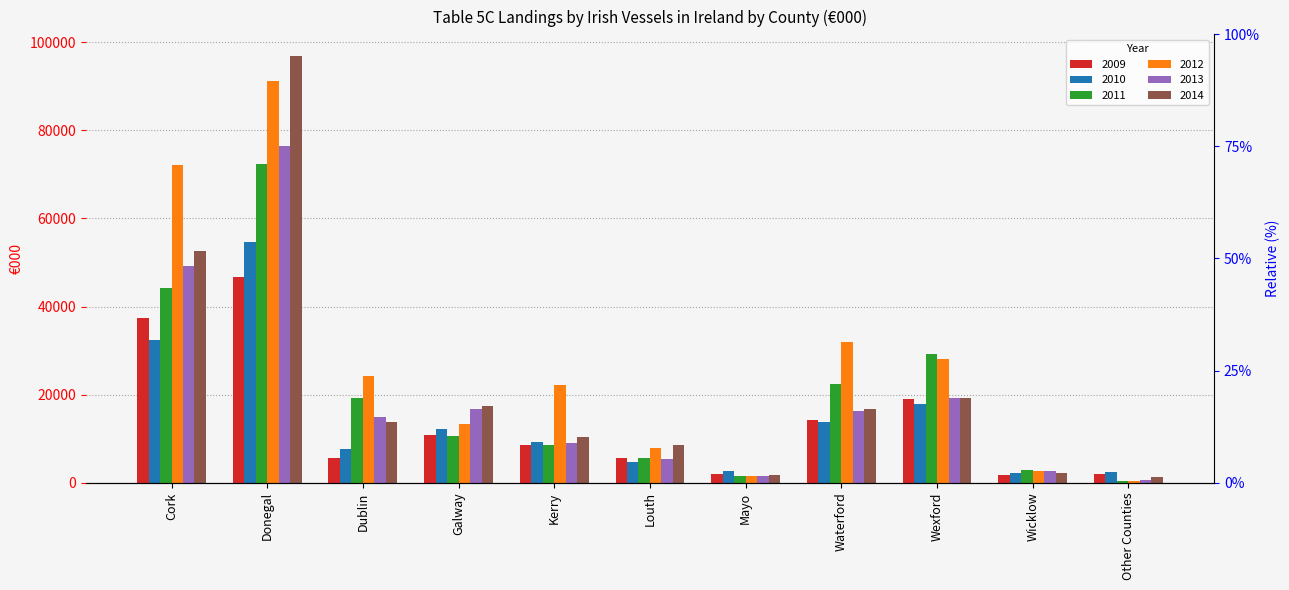

How many bars are there in each group?

6